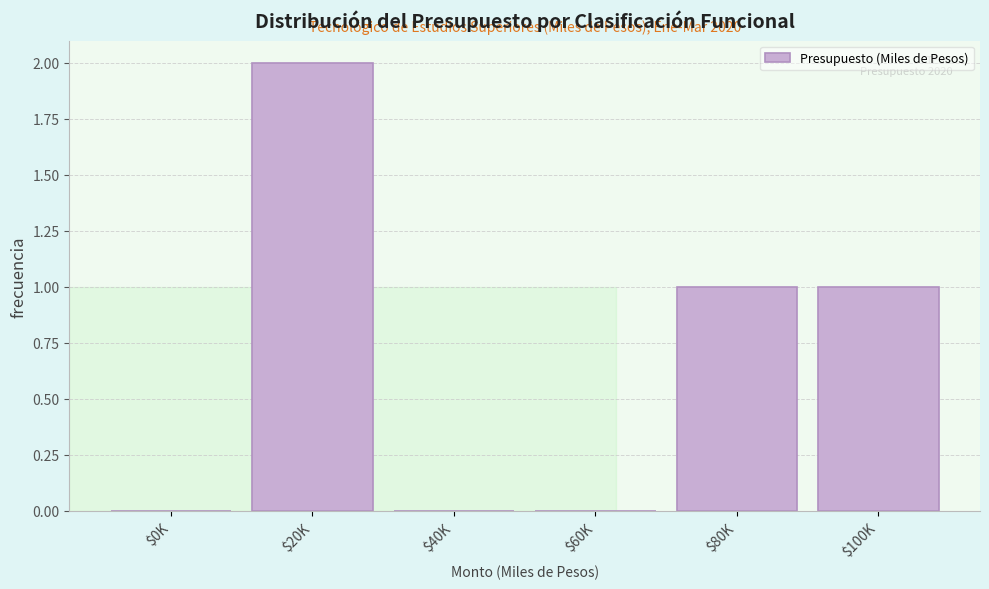

At which category does the chart reach its peak across all series?

$20K